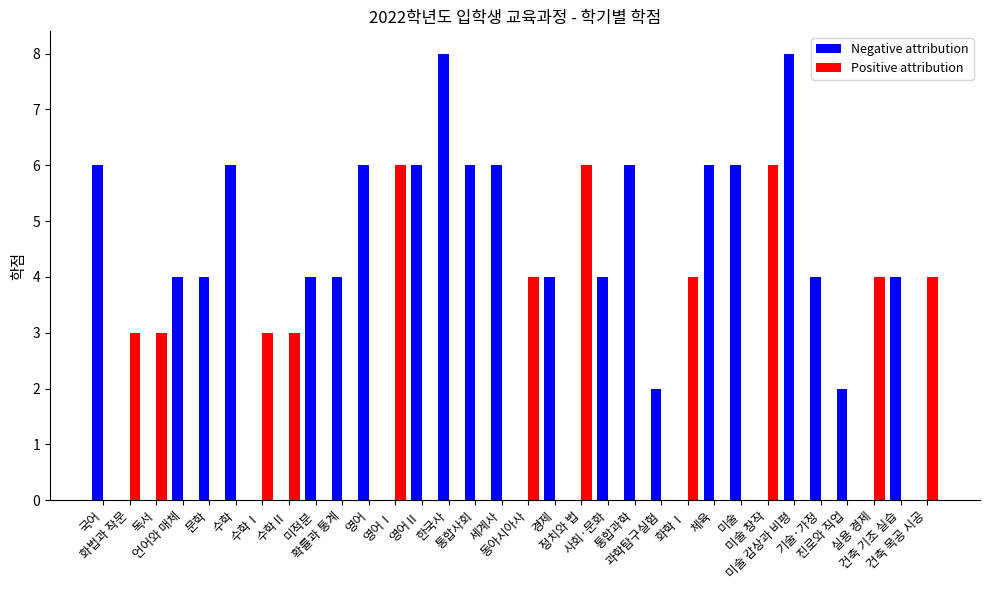

What is the highest value of the Positive attribution series?

6